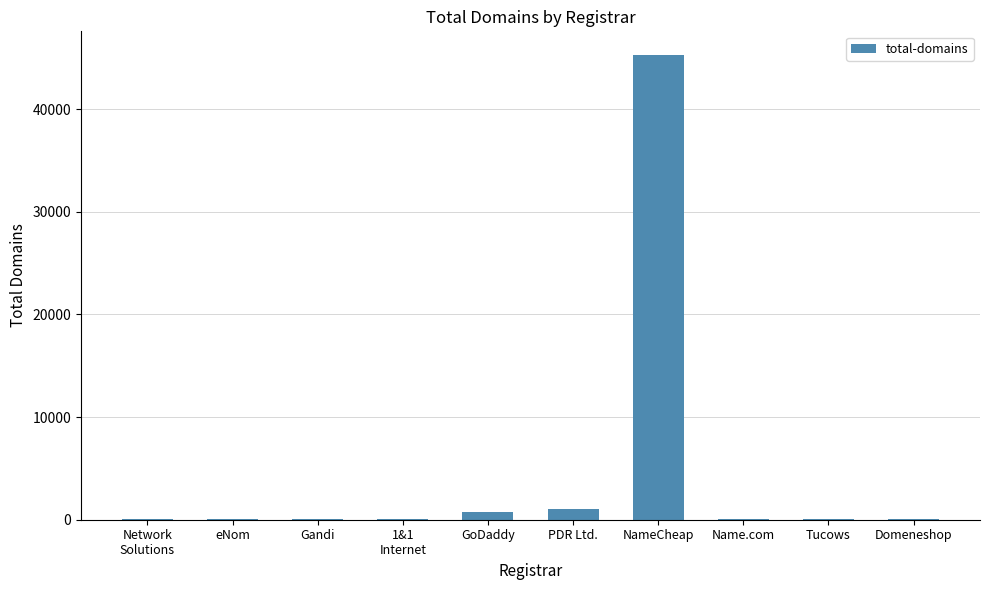

What is the change in value from PDR Ltd. to NameCheap?

+44247